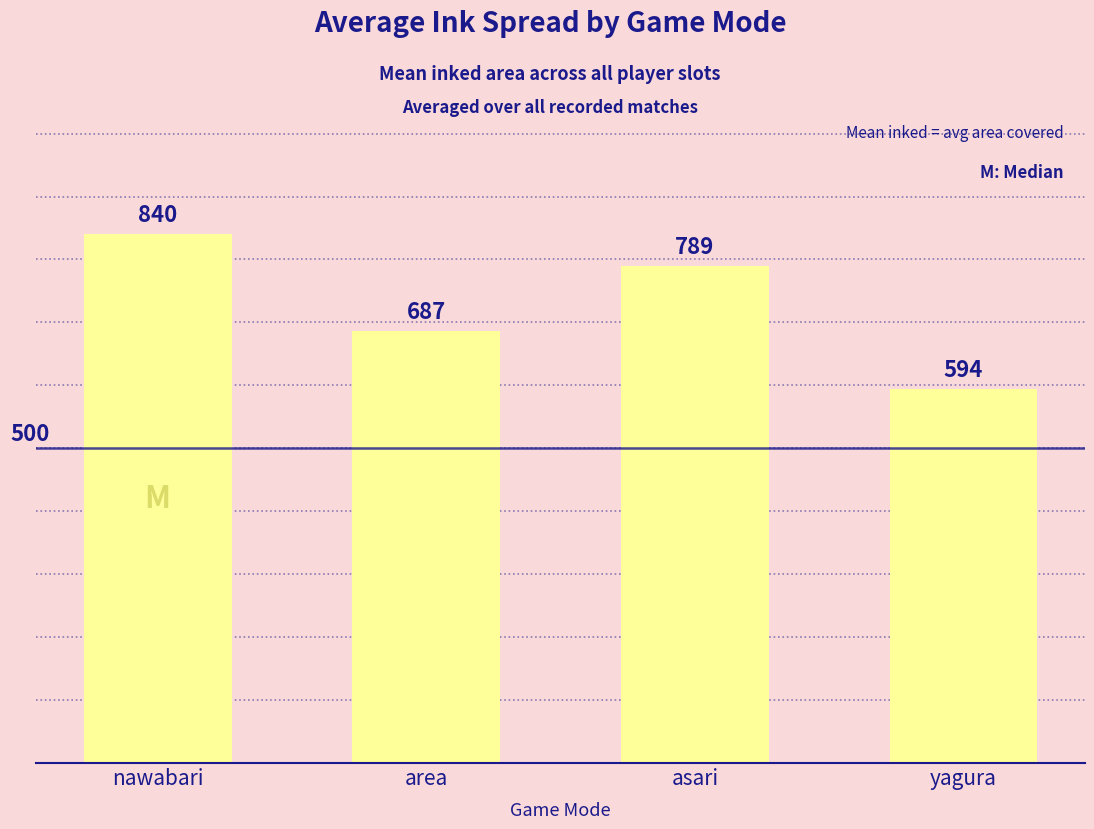

Which category has the lowest value across all series?

yagura